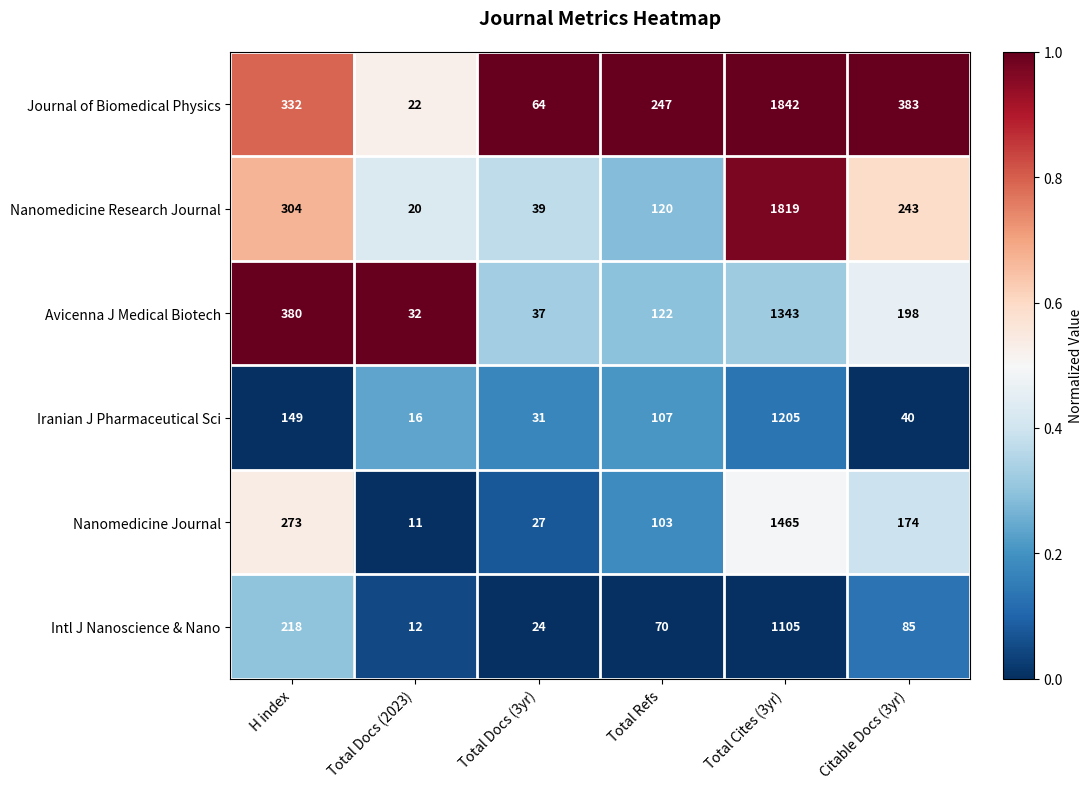

Rank the categories by Nanomedicine Journal value from lowest to highest.

Total Docs (2023), Total Docs (3yr), Total Refs, Citable Docs (3yr), H index, Total Cites (3yr)